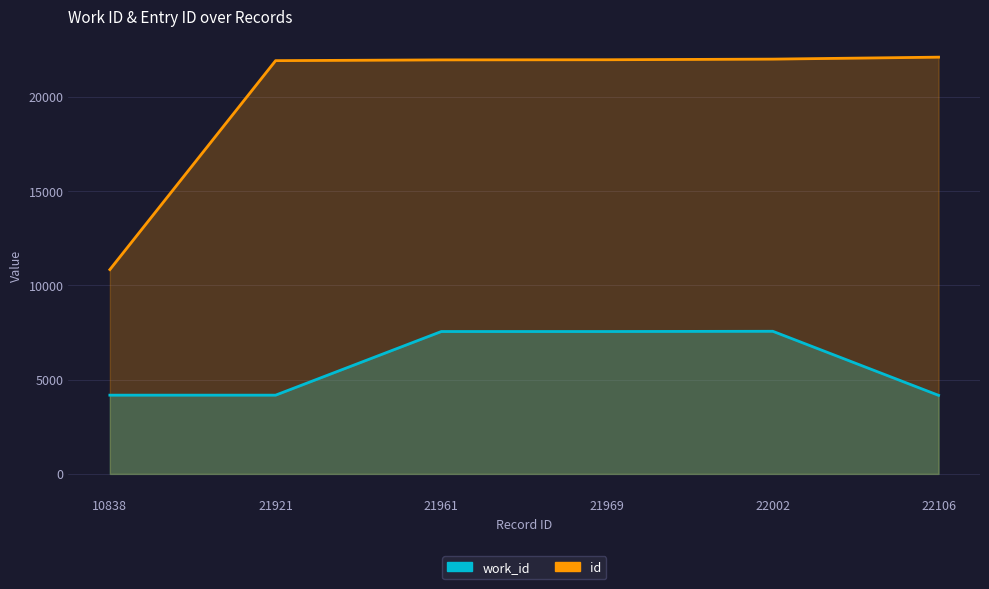

At which category is the sum across all series the highest?

22002